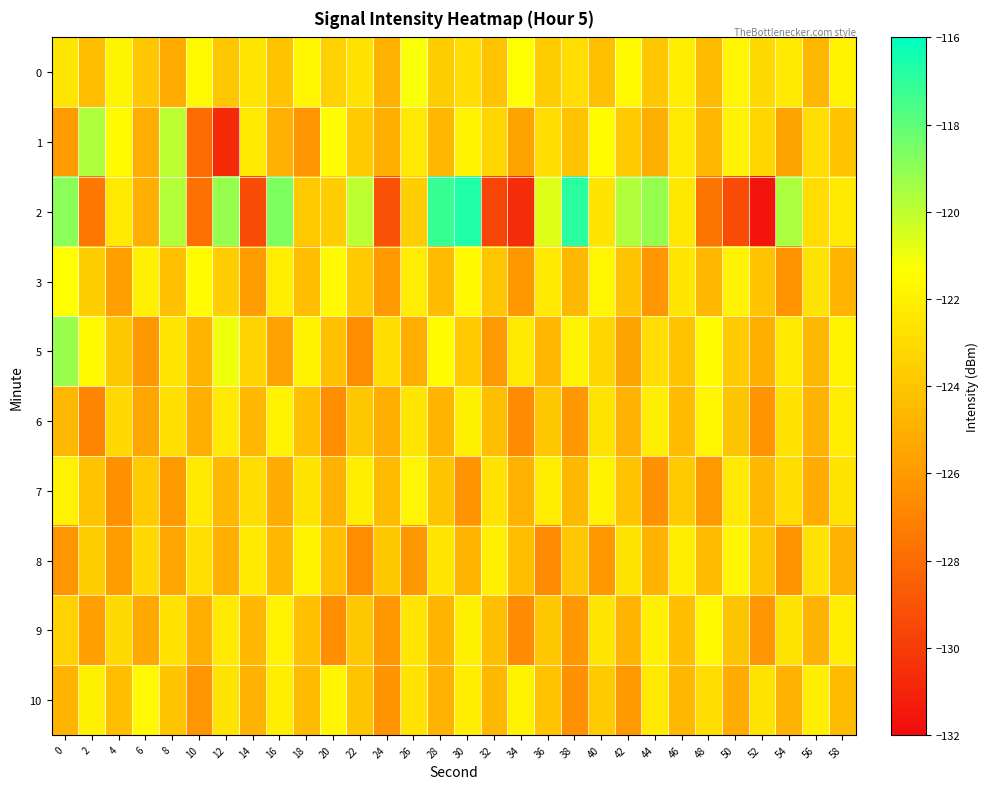

What is the smallest value displayed?

-131.6